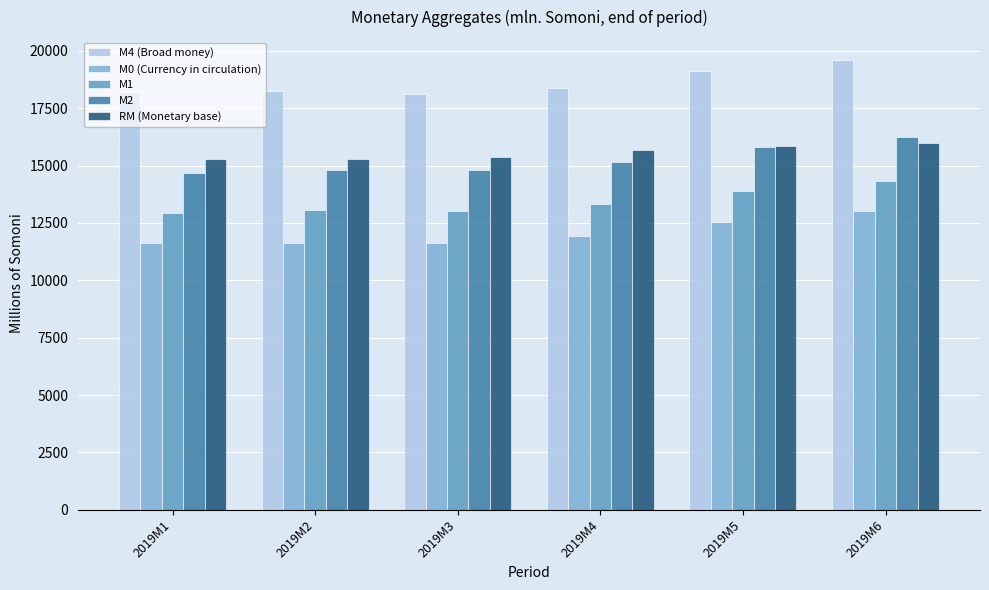

What is the value of the M4 (Broad money) bar at the 2nd from the left?

18264.0